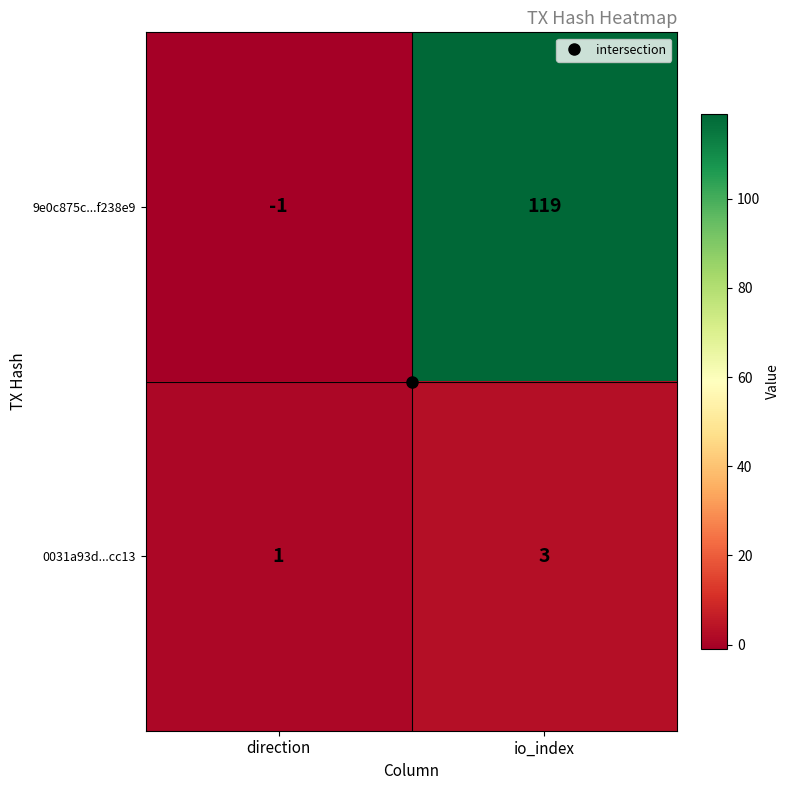

At direction, list the series in order from smallest to largest.

9e0c875c...f238e9, 0031a93d...cc13